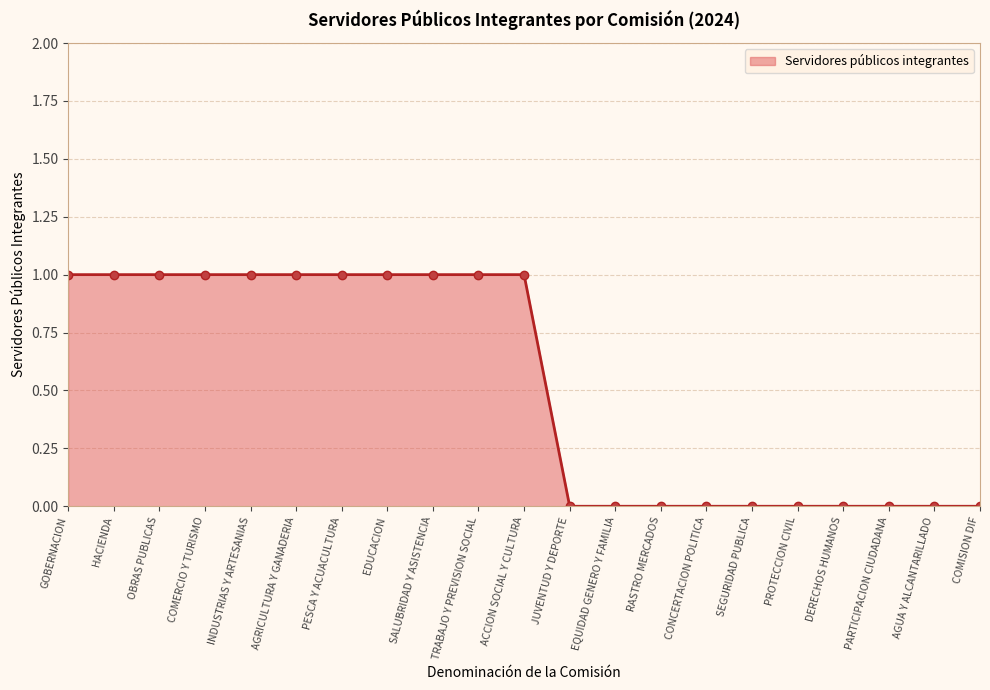

How many values are between 0 and 1?

21